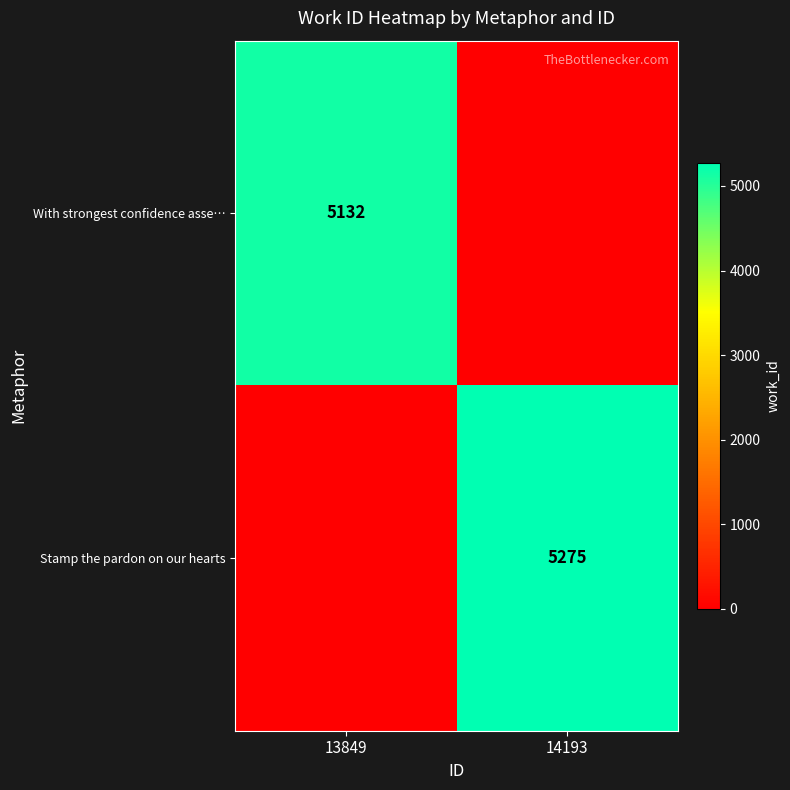

What is the spread (max minus min) of values at 13849?

5132